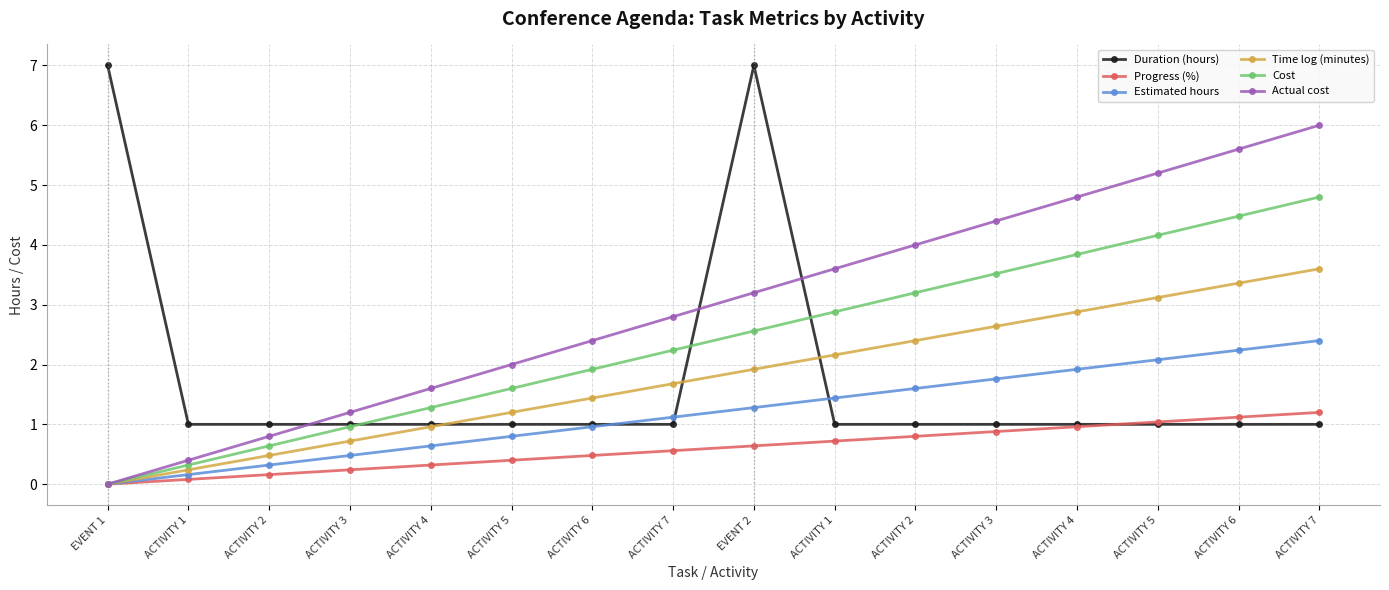

Between which two adjacent categories do Progress (%) and Duration (hours) first intersect?

ACTIVITY 4 and ACTIVITY 5